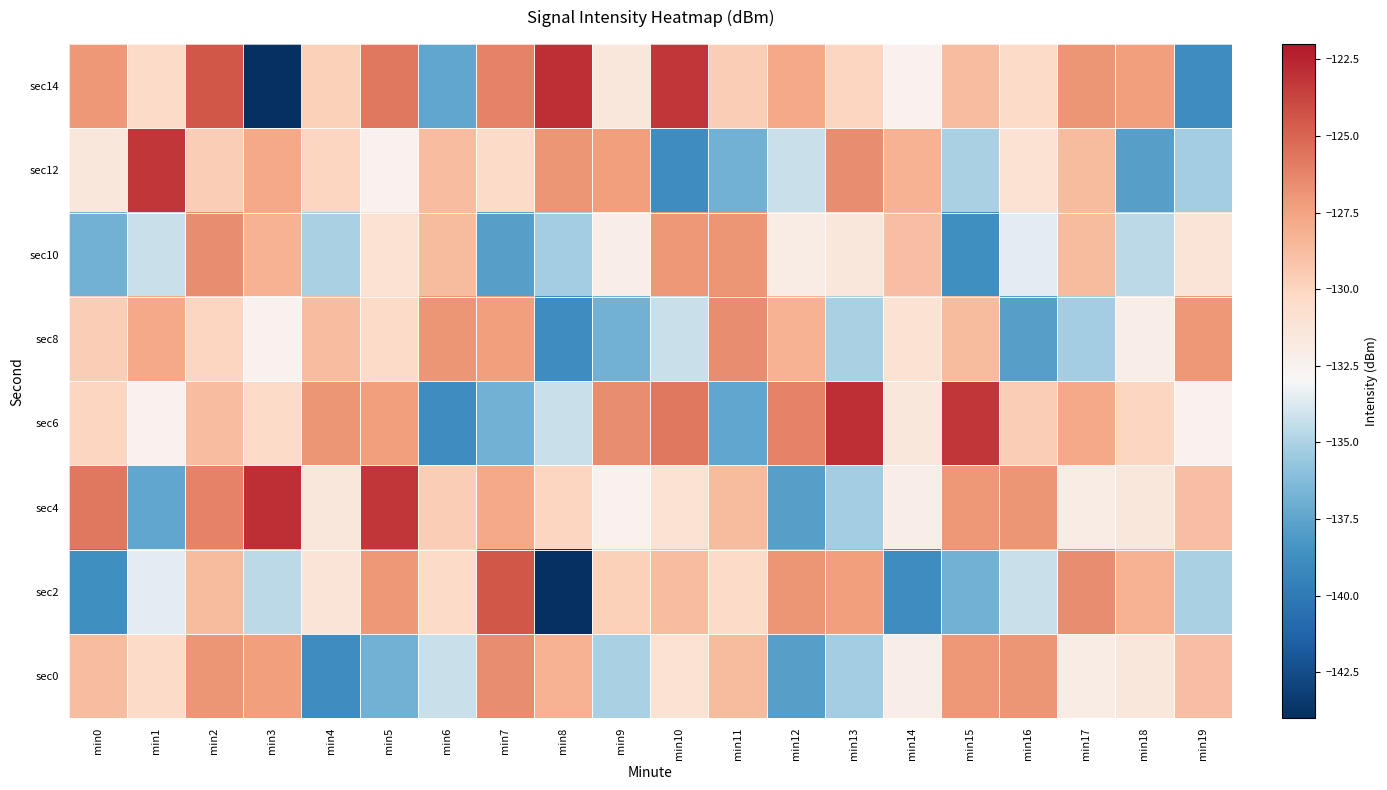

At which category does the chart reach its minimum across all series?

min8